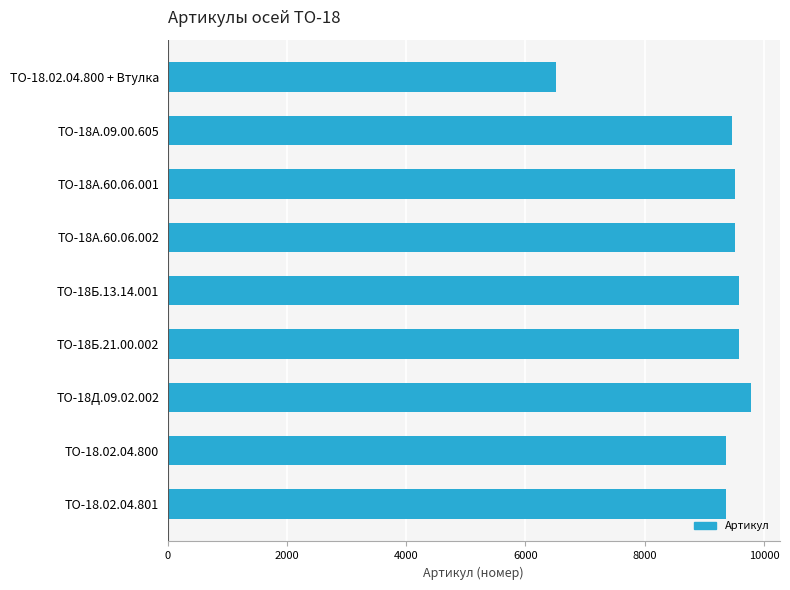

What is the sum of all values?

82680